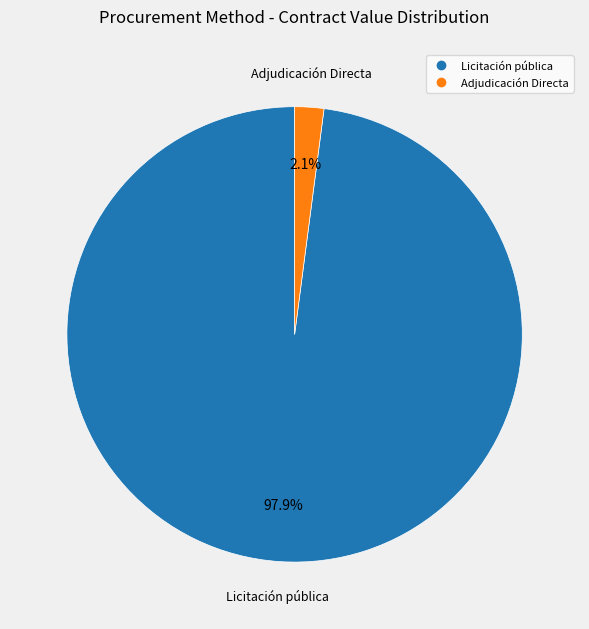

To the nearest percent, what is the difference between the Adjudicación Directa and Licitación pública slice percentages?

96%